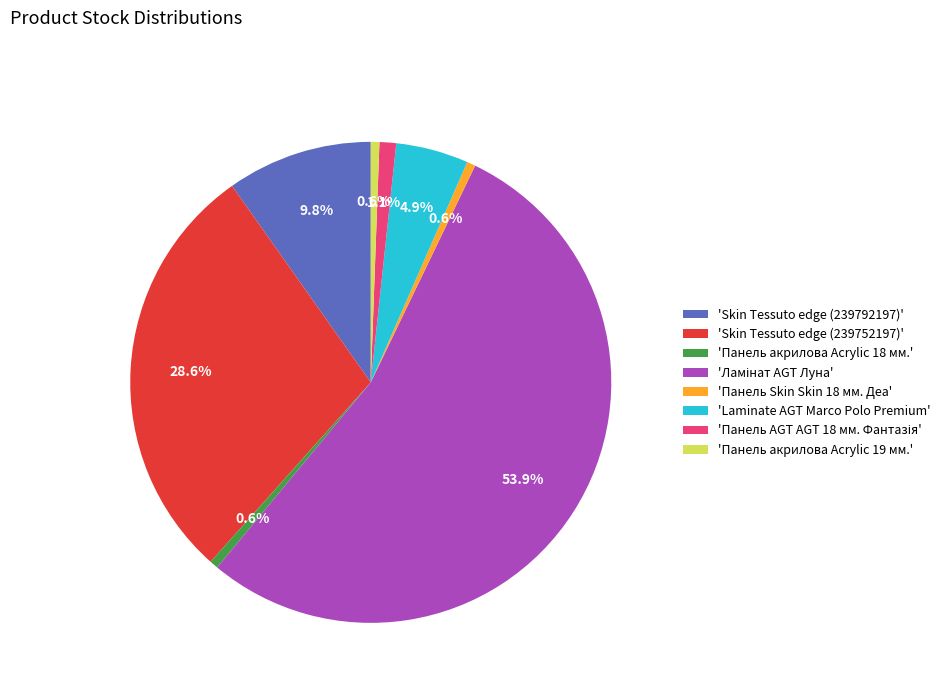

Does 'Панель акрилова Acrylic 18 мм.' represent more than half of the total?

No